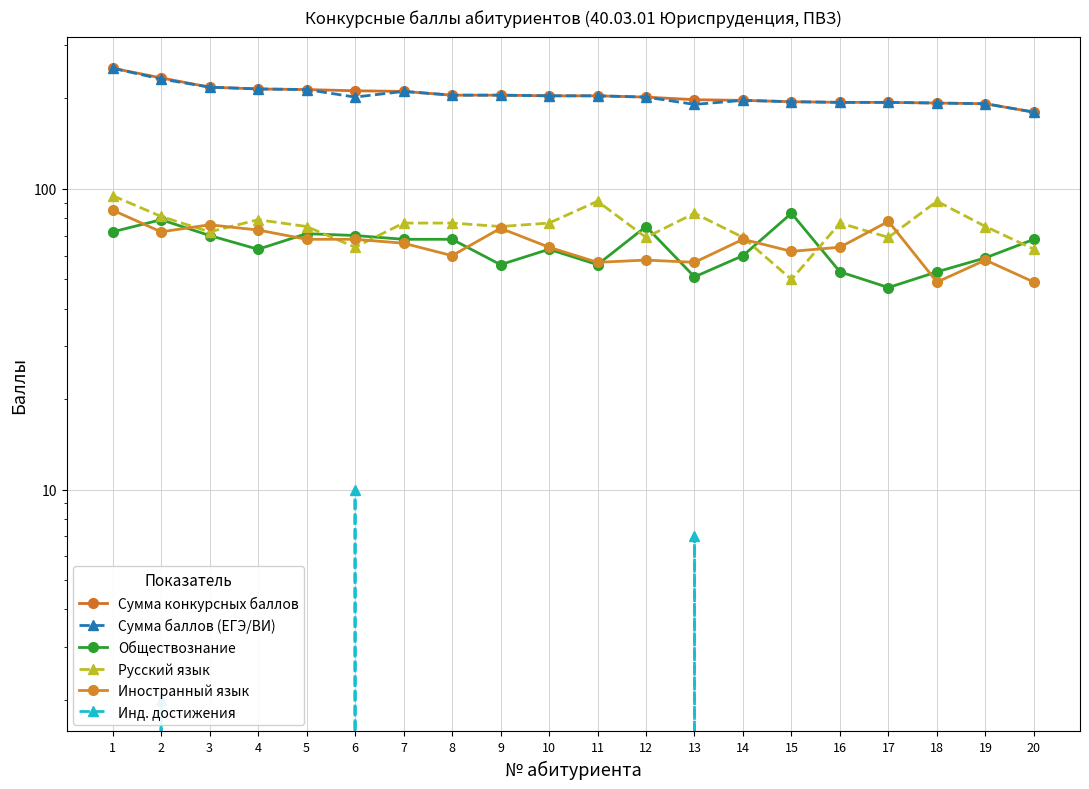

Between which two adjacent categories do Иностранный язык and Обществознание first intersect?

1 and 2